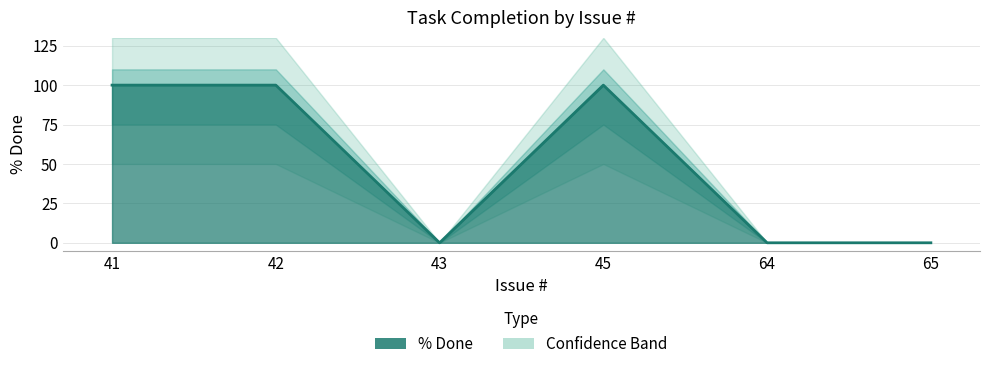

Rank the categories by value from highest to lowest.

41, 42, 45, 43, 64, 65